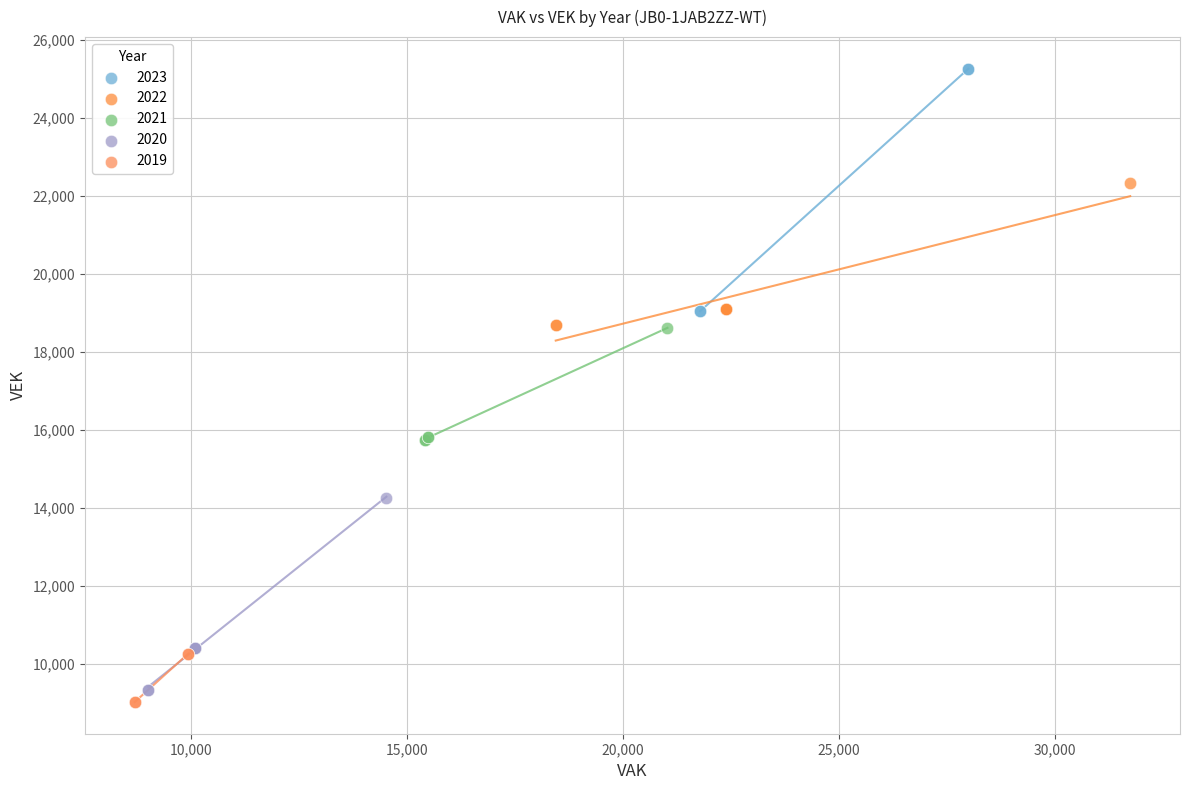

Which series has the widest spread of Y values?

2023